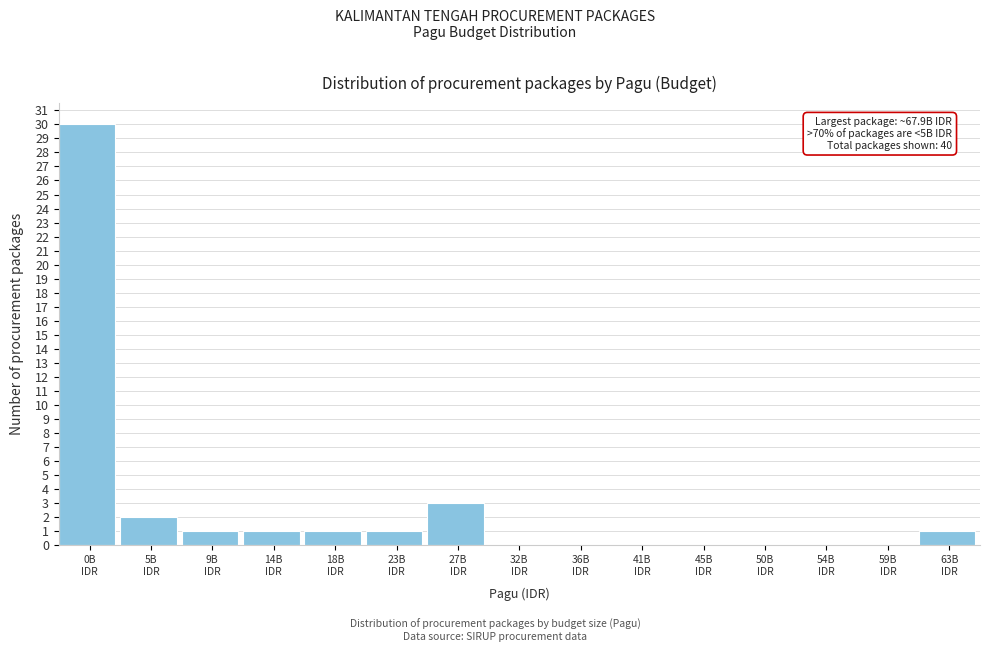

What is the sum of all values?

40